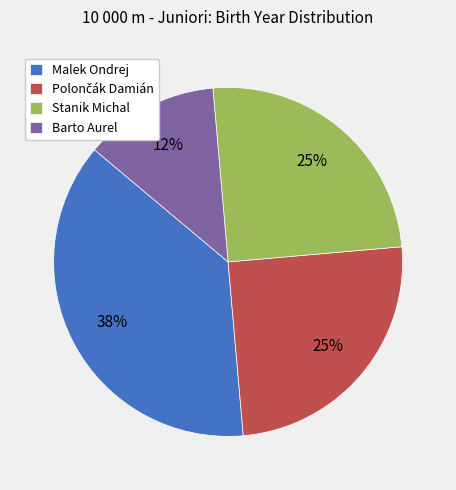

What is the largest slice in the pie chart?

Malek Ondrej